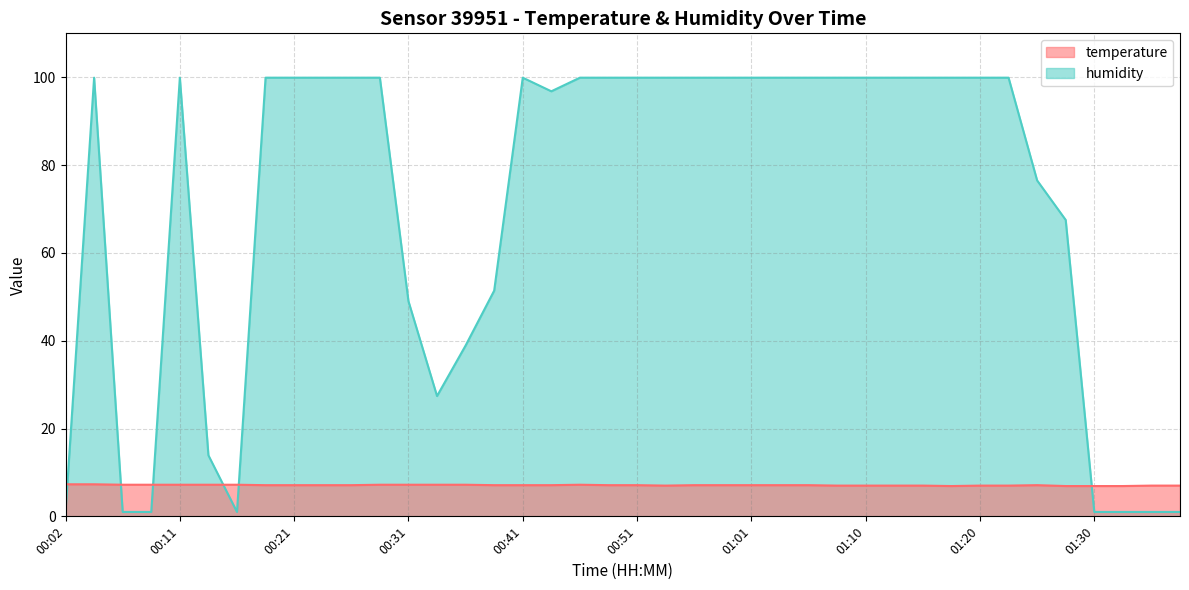

What are all the series names shown in the legend?

temperature, humidity